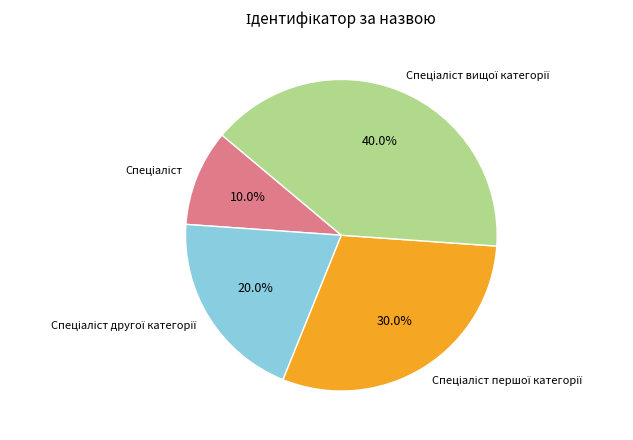

Does any single category account for the majority?

No